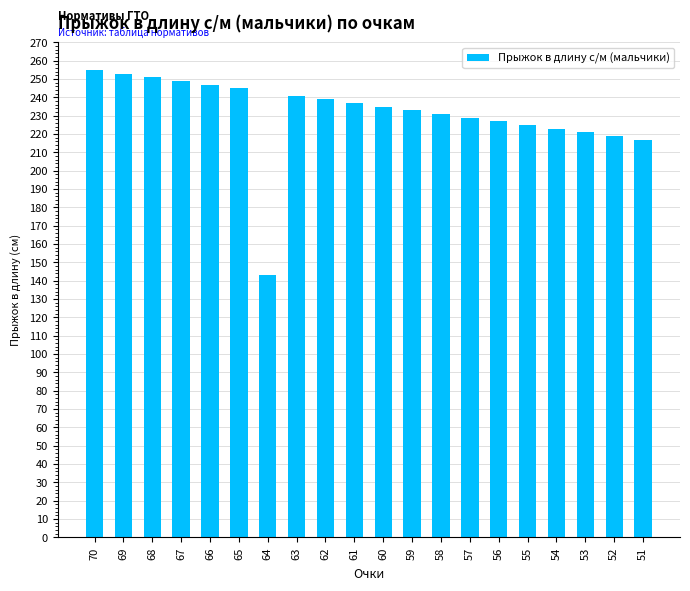

Count the number of categories in the chart.

20